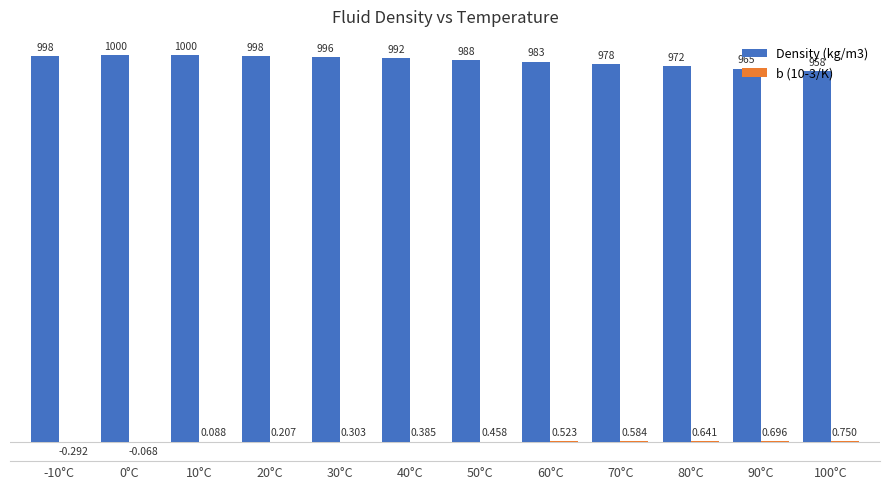

Are the bars horizontal?

No